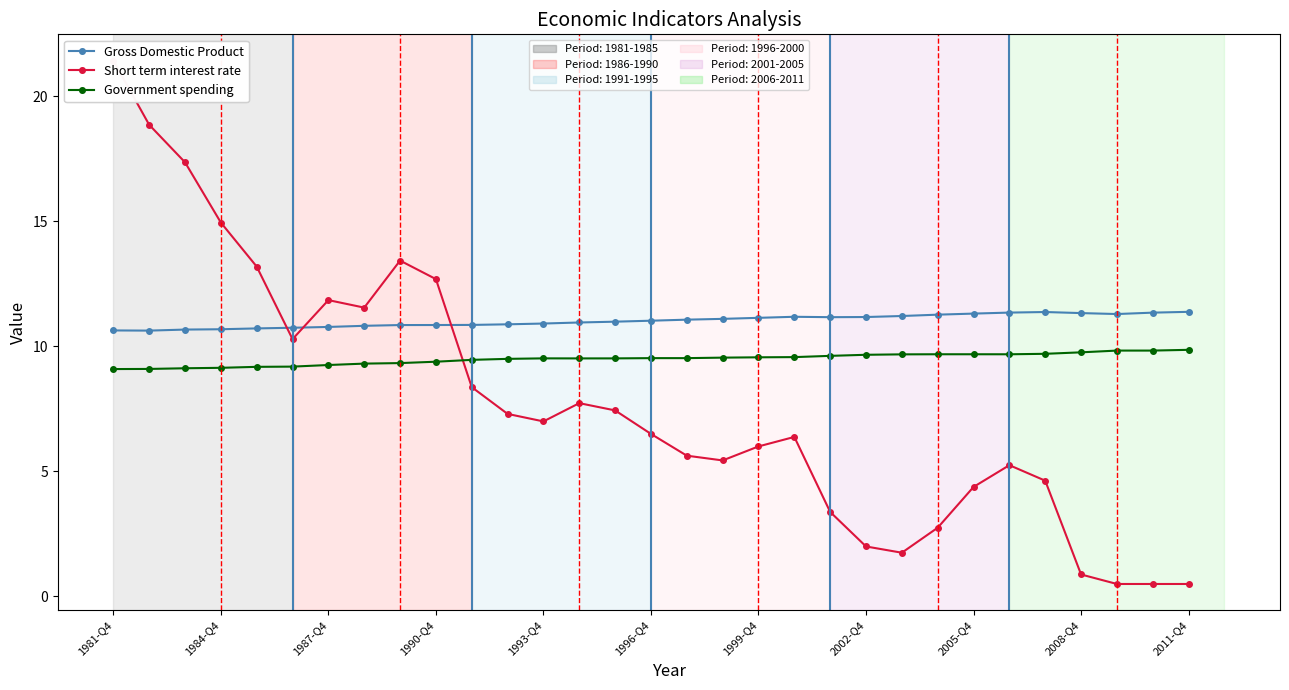

What is the greatest value displayed?

21.4